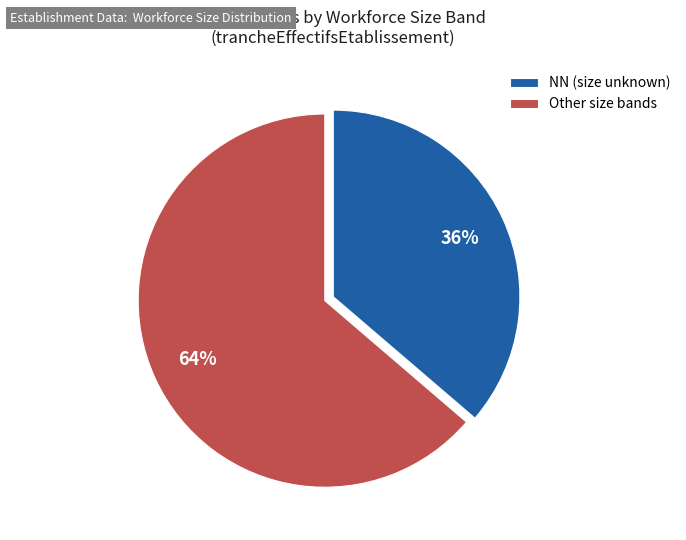

Count the number of slices in the pie.

2